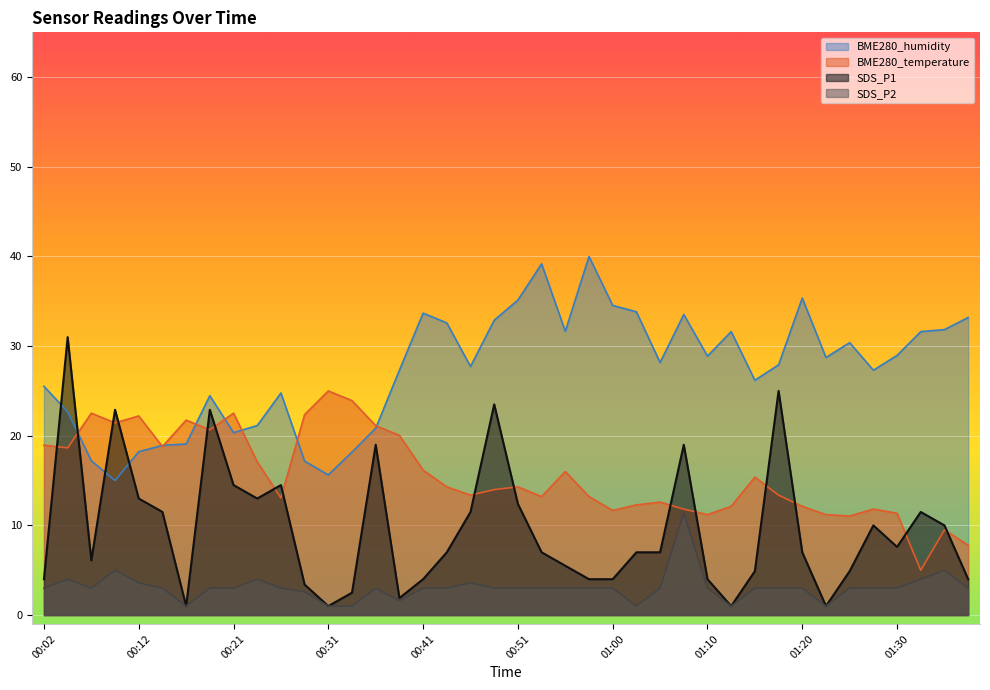

What are all the series names shown in the legend?

BME280_humidity, BME280_temperature, SDS_P1, SDS_P2